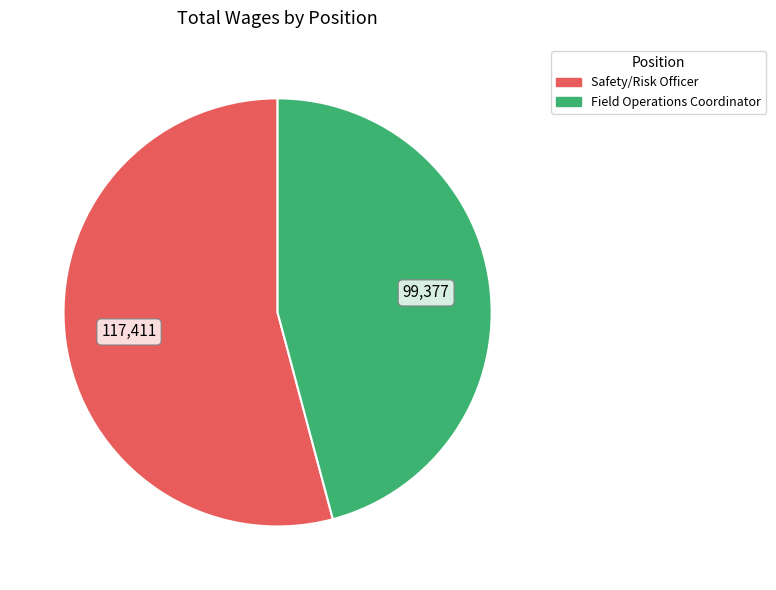

Do Safety/Risk Officer and Field Operations Coordinator together represent more than half of the pie?

Yes